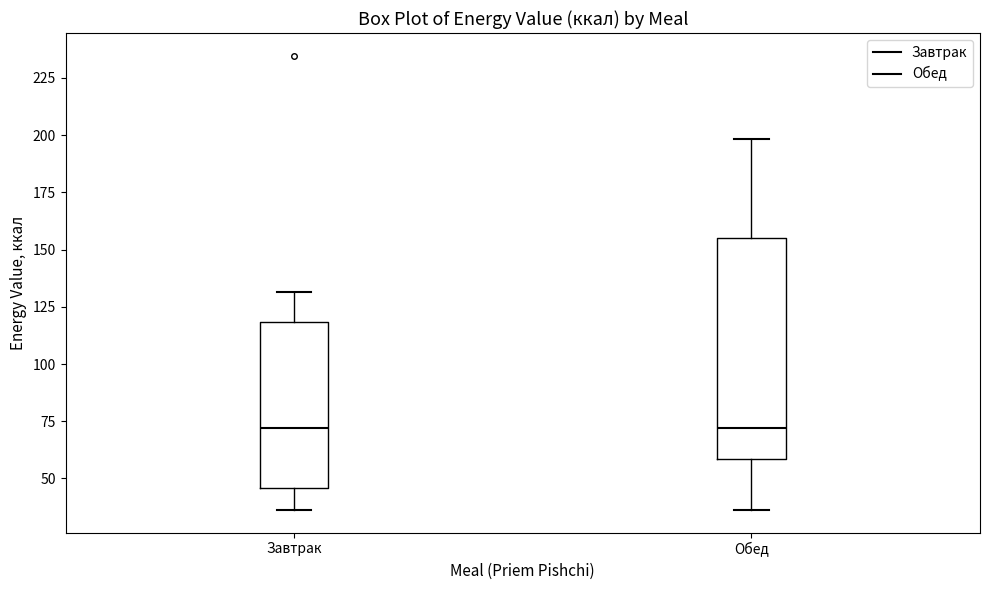

Reading left to right, transcribe this box plot: for each box, give where its median line is, the range the box spans, and where its two whiskers end, as read against the y-axis. The values are not printed on the chart, so give them approximately, as read against the axis.

Завтрак: median 70, box 45 to 120, whiskers 35 to 130
Обед: median 70, box 60 to 155, whiskers 35 to 200